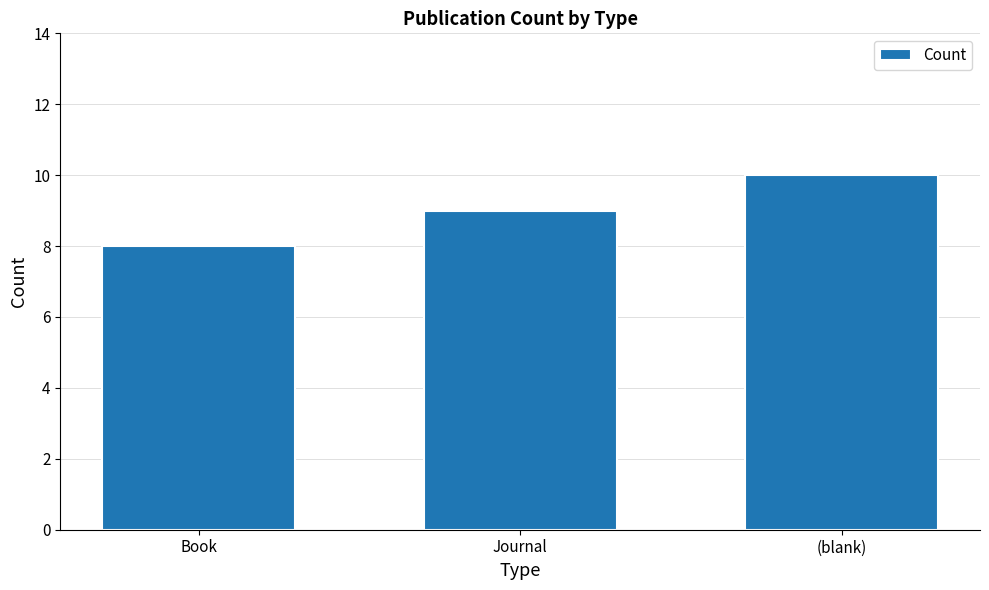

At which category does the chart reach its minimum across all series?

Book